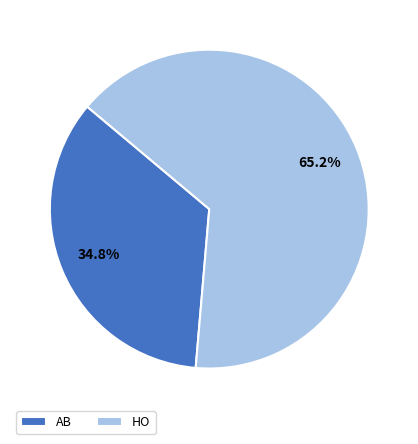

To the nearest percent, what portion does AB represent?

35%